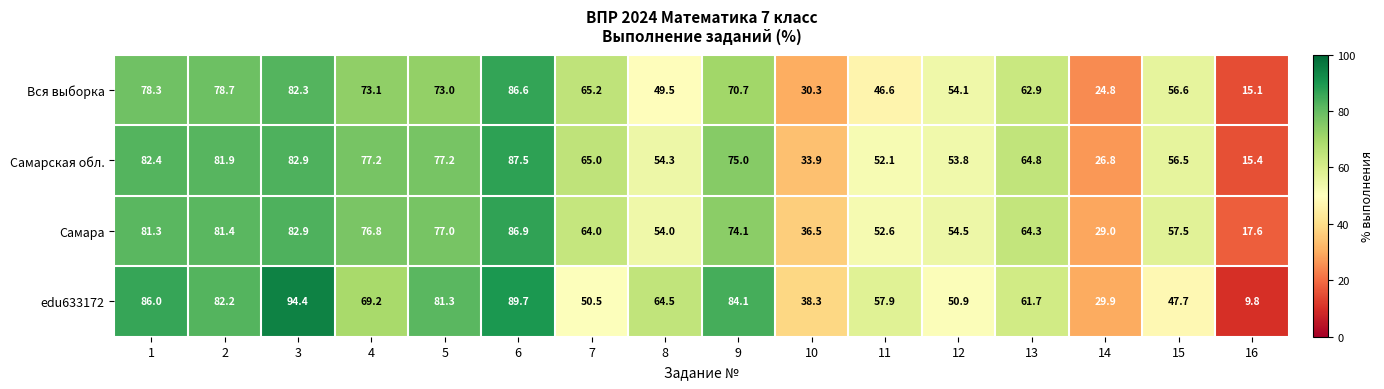

What is the difference between the highest and lowest values at 2?

3.5